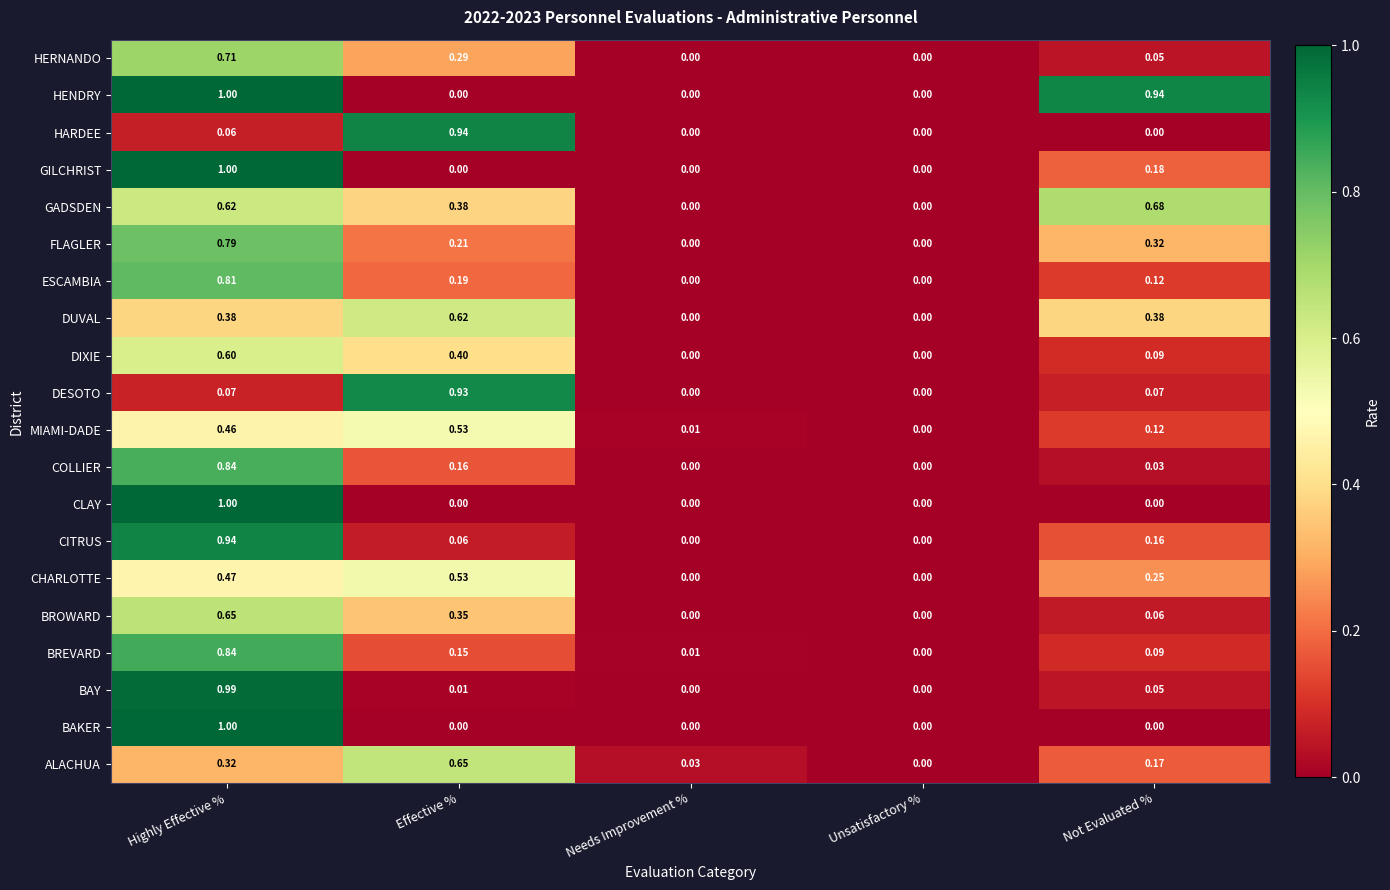

What is the greatest value displayed?

1.0